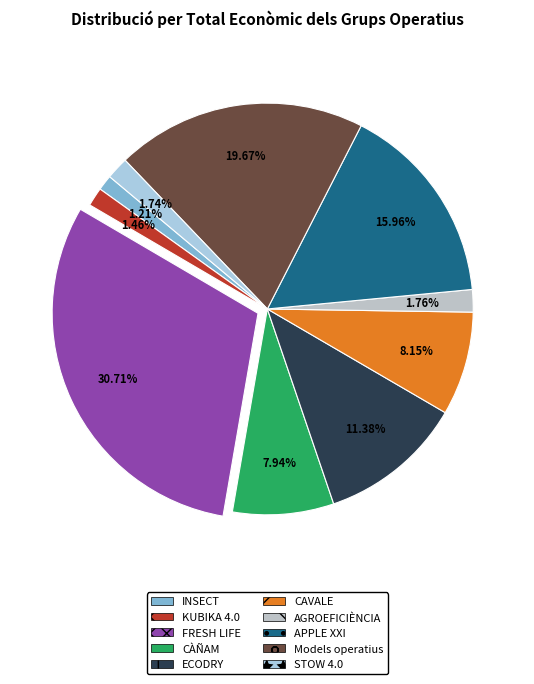

Between INSECT and CÀÑAM, which is larger?

CÀÑAM